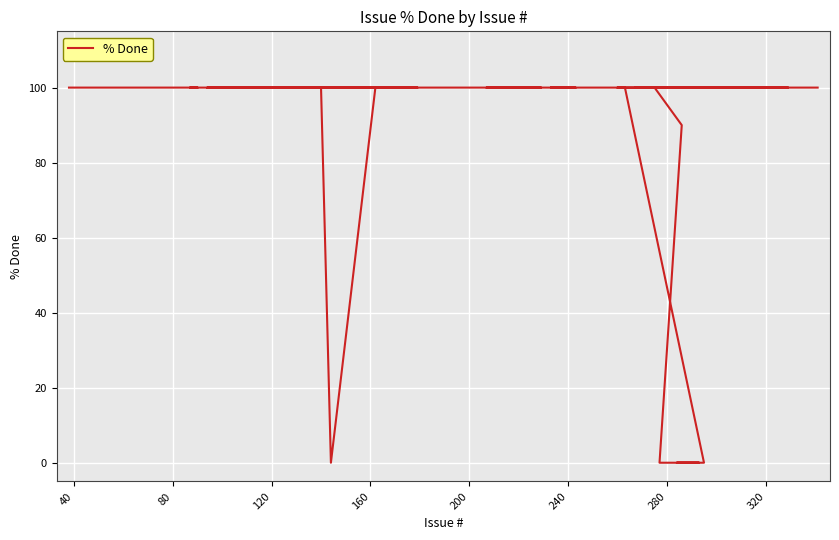

Is this an area chart (filled region under the line)?

No